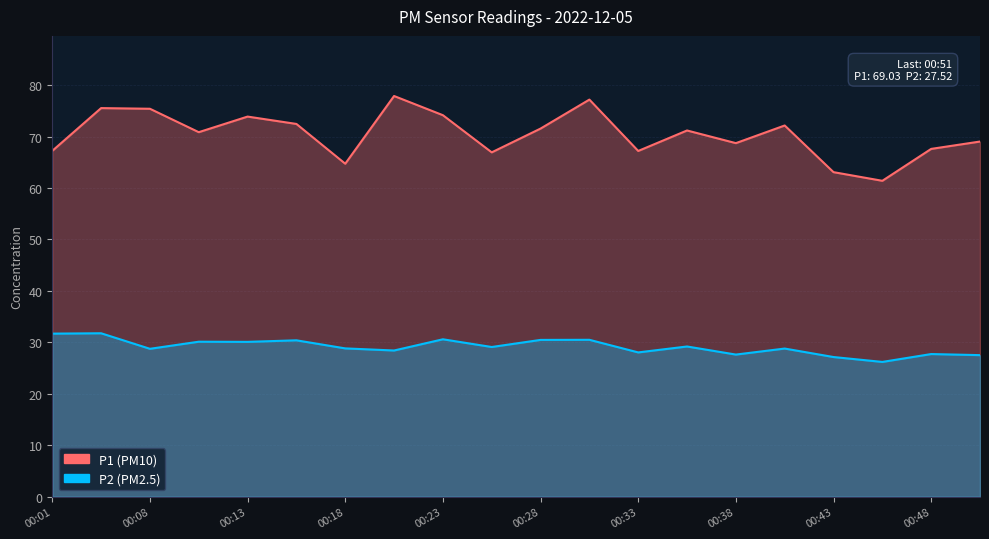

True or false: P2 has a value of 16.0 at 00:41.

False